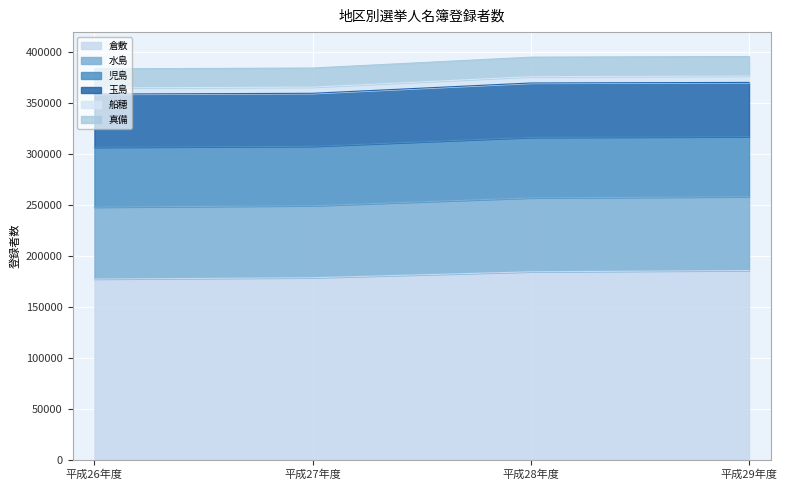

How many lines are shown in the chart?

6